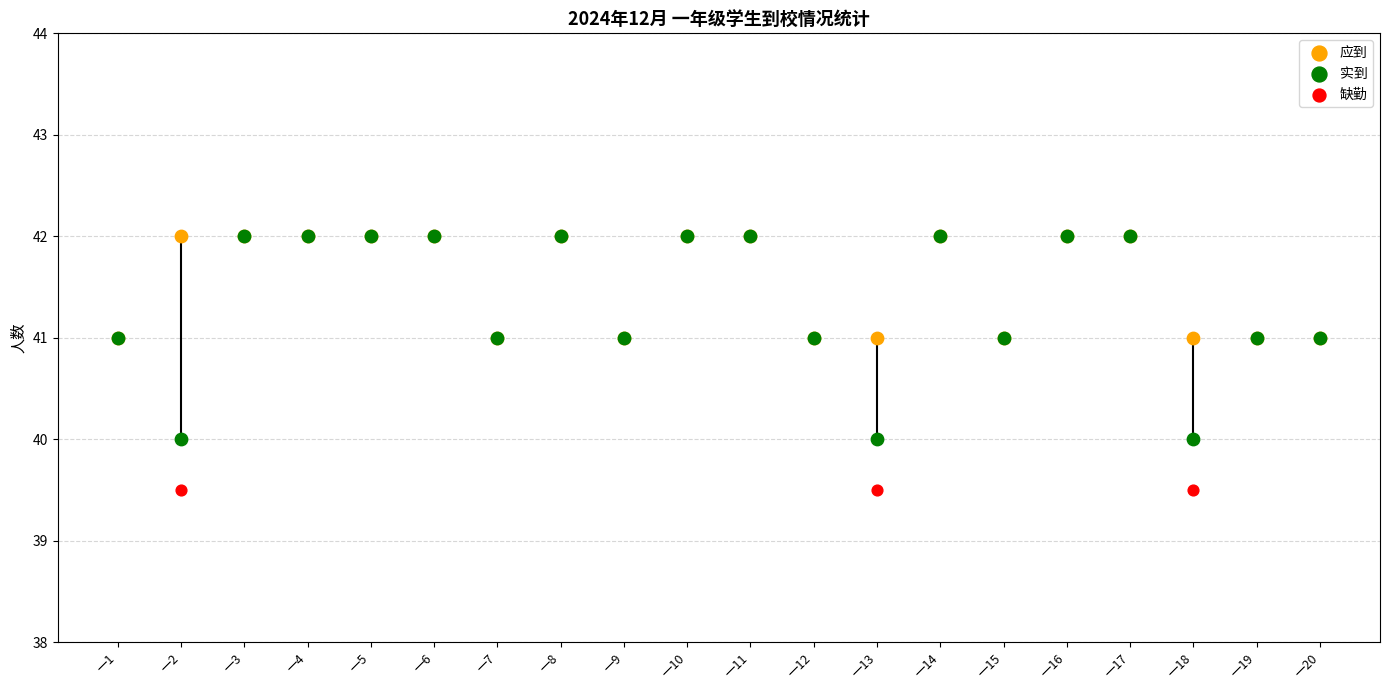

Which series reaches the maximum Y coordinate?

应到